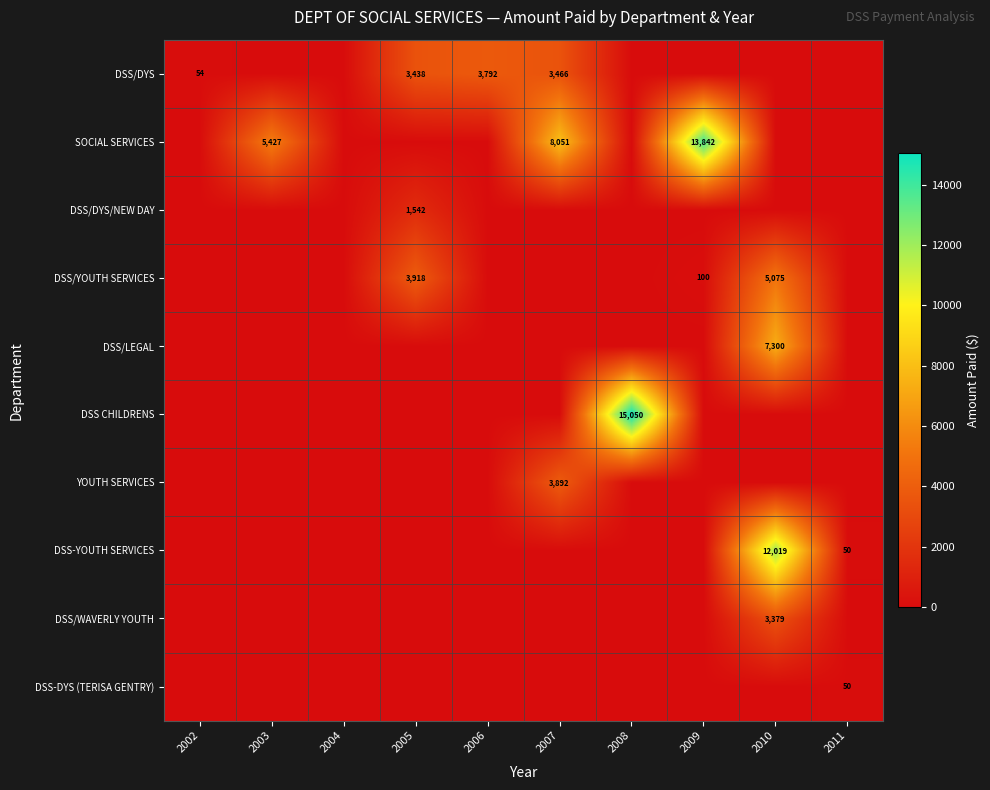

The value of DSS-YOUTH SERVICES at 2011 is 12. True or false?

False